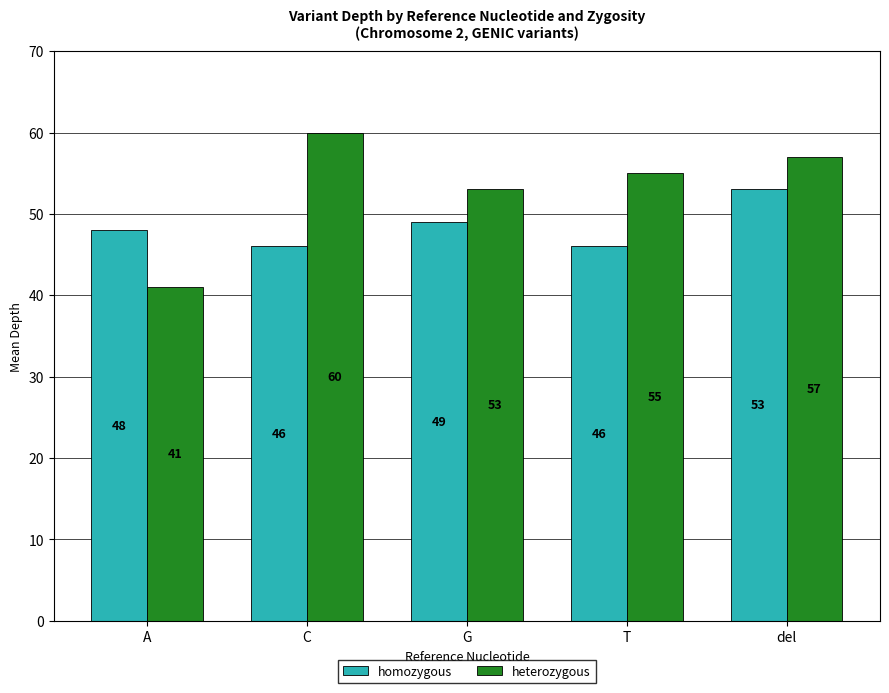

What position from the left is del?

5